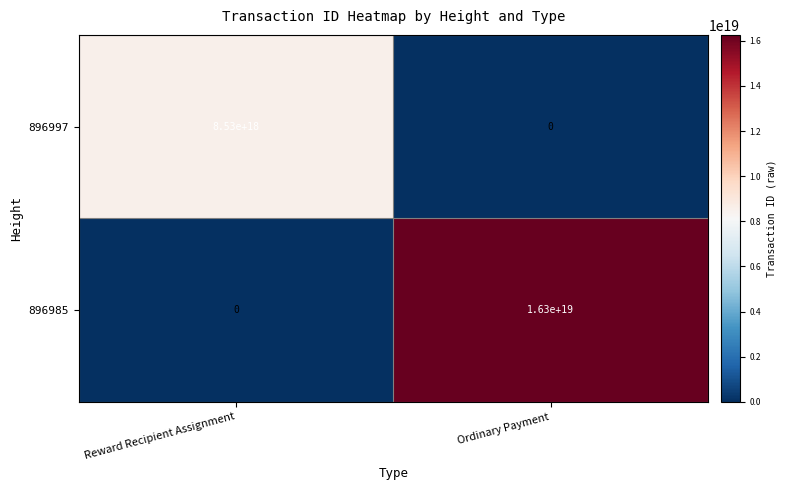

At which label does 896997 reach its minimum?

Ordinary Payment